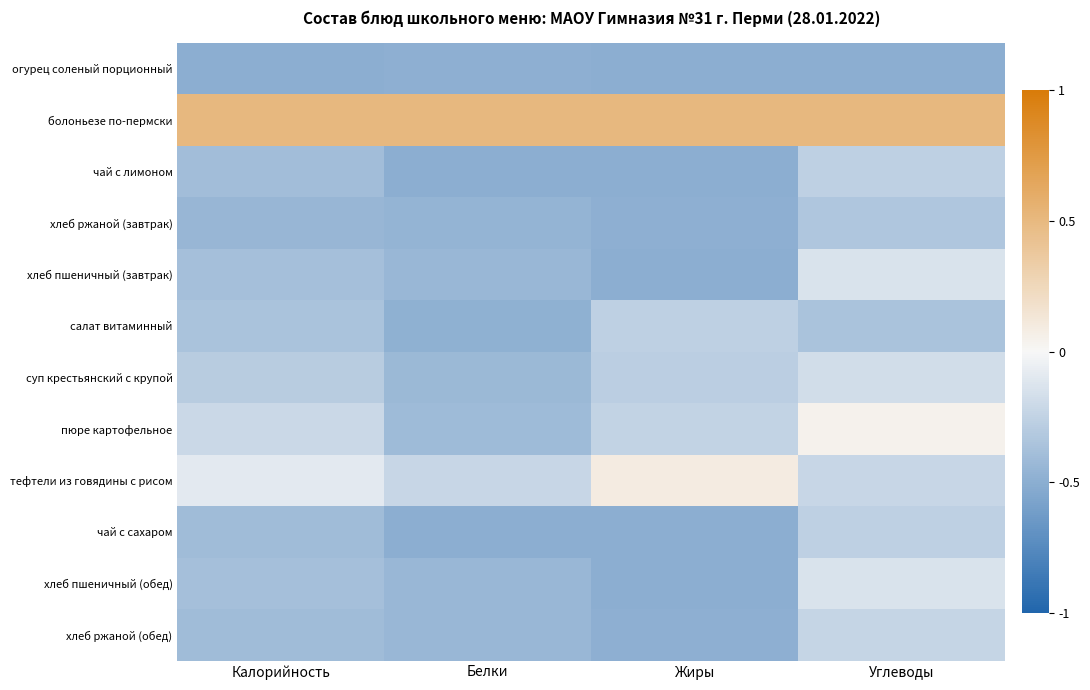

Between Жиры and Белки, which is larger?

Белки